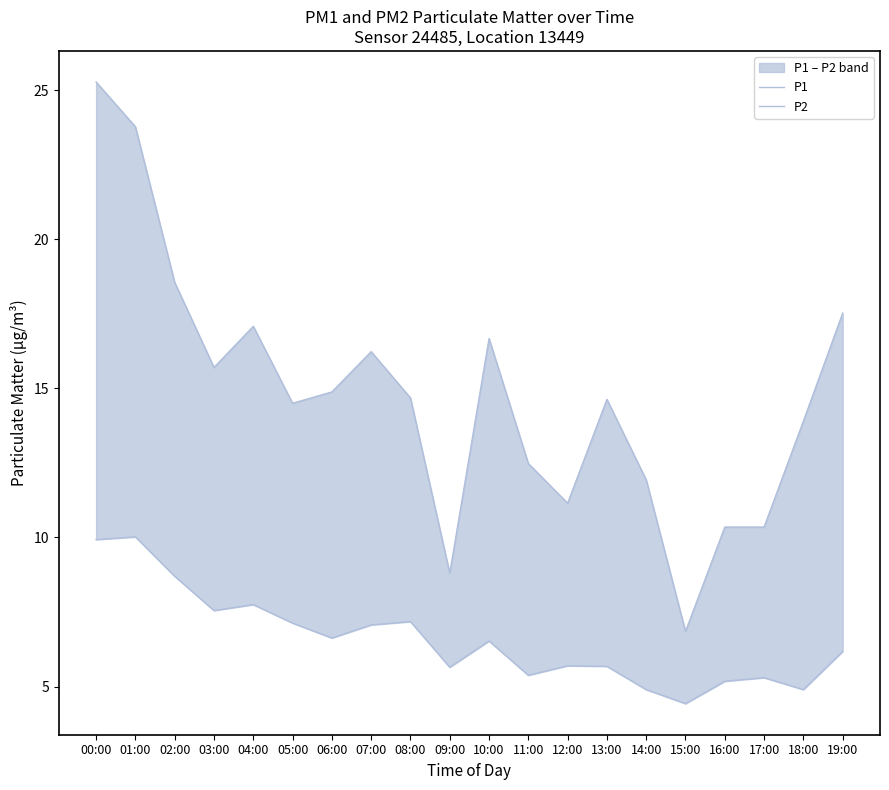

At which label is P1 closest to 16?

07:00